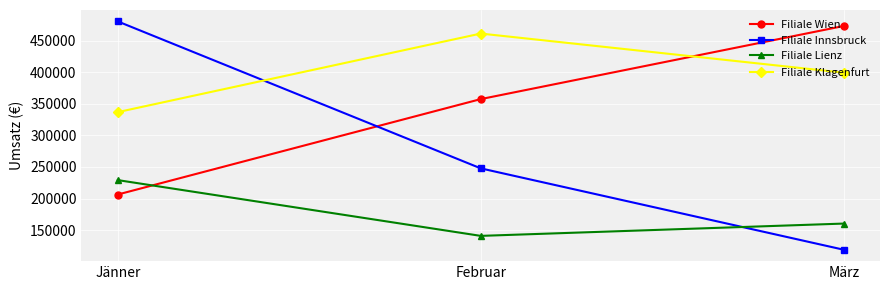

Rank the series by their average value, from lowest to highest.

Filiale Lienz, Filiale Innsbruck, Filiale Wien, Filiale Klagenfurt